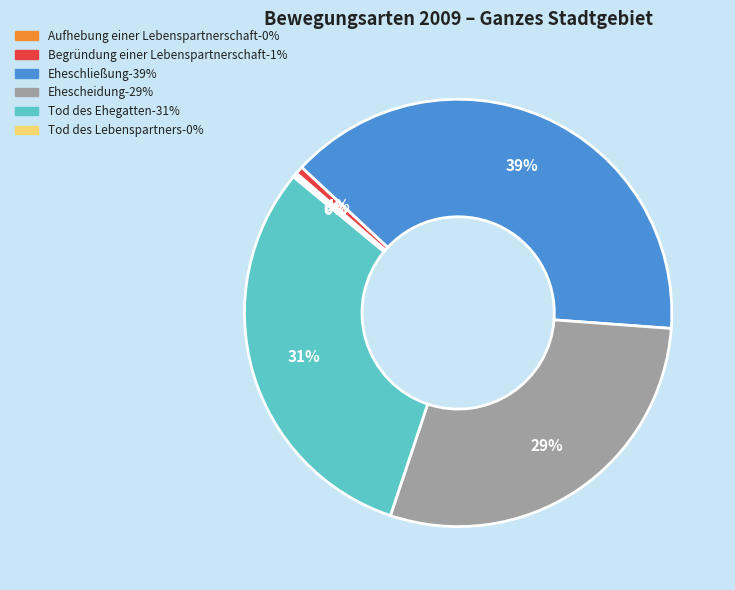

Which category has the biggest portion of the pie?

Eheschließung